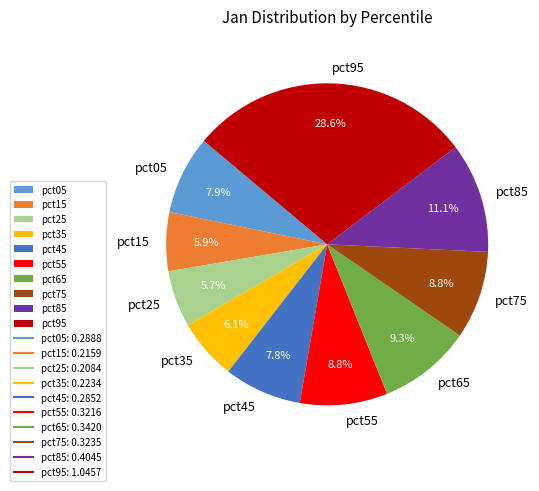

To the nearest percent, what portion does pct55 represent?

9%